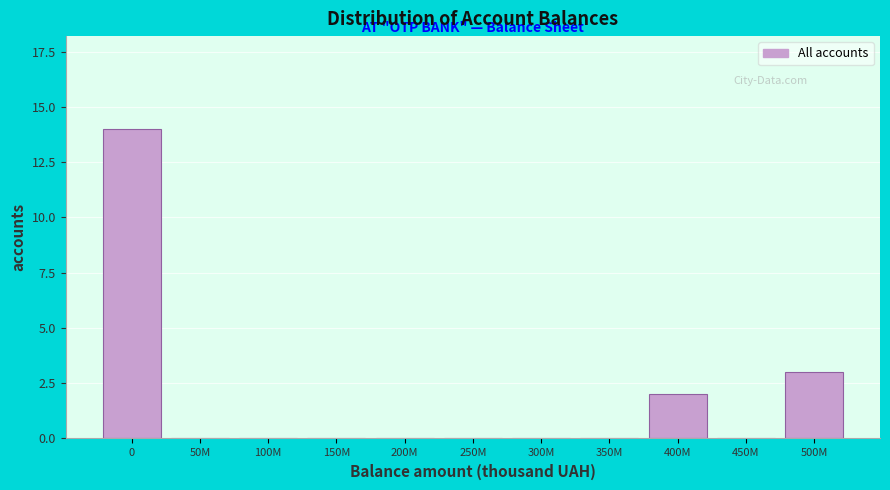

Reading left to right, what are all the values shown in this chart?

0=14	50M=0	100M=0	150M=0	200M=0	250M=0	300M=0	350M=0	400M=2	450M=0	500M=3